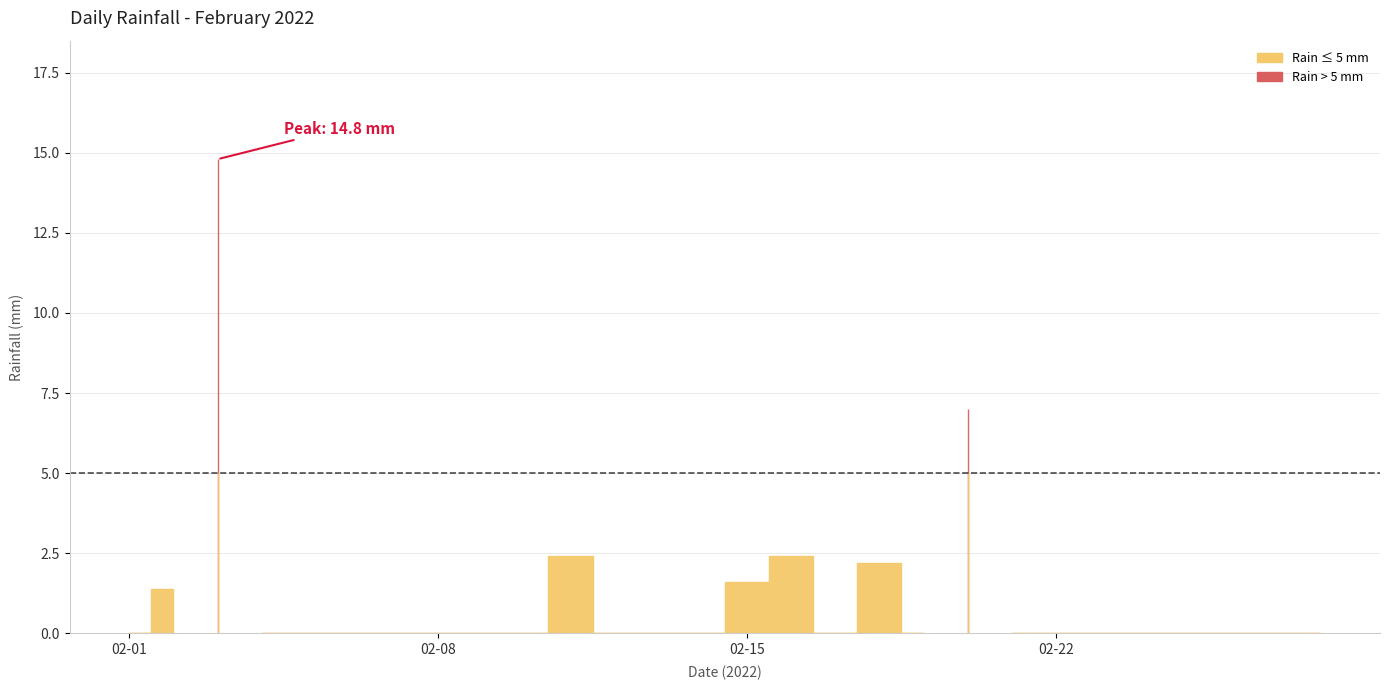

Between 2022-02-14 and 2022-02-15, which is larger?

2022-02-15